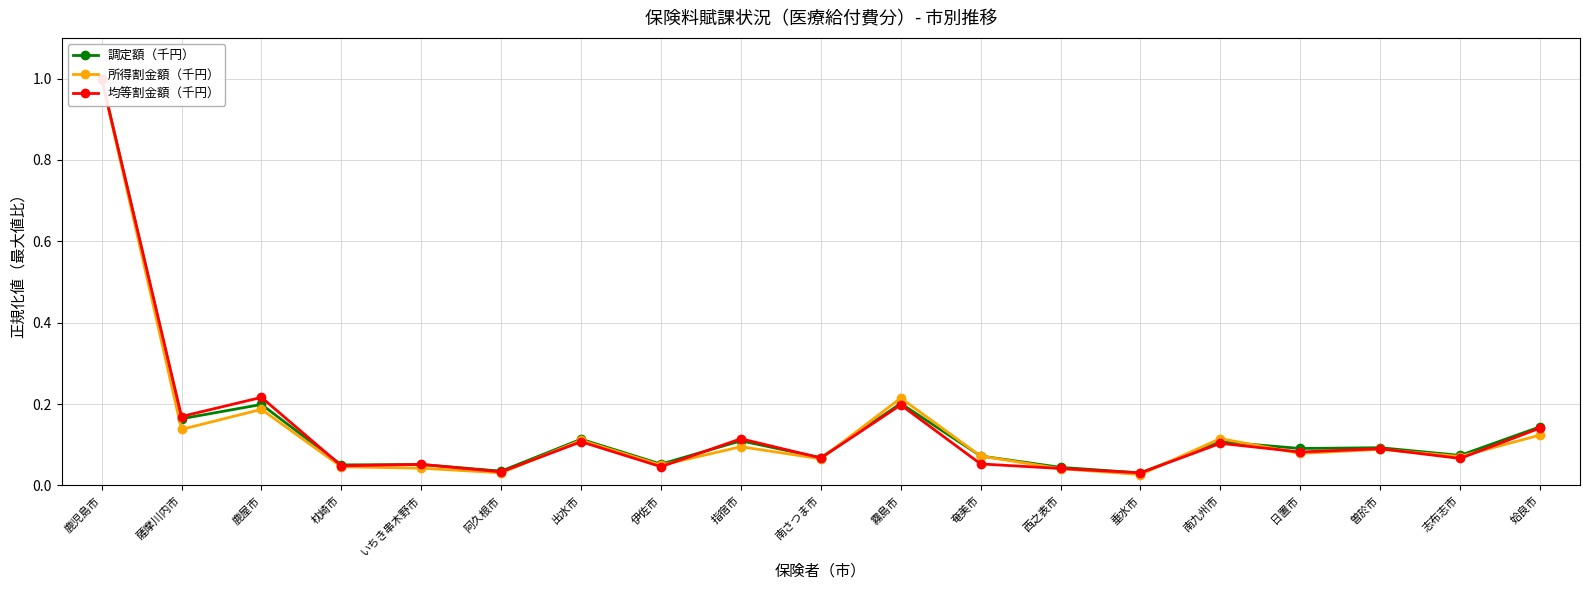

How many categories are shown in the chart?

19